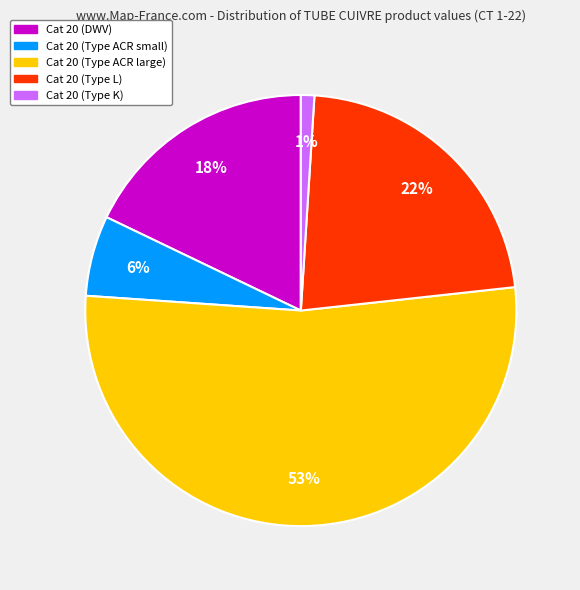

Count the number of slices in the pie.

5